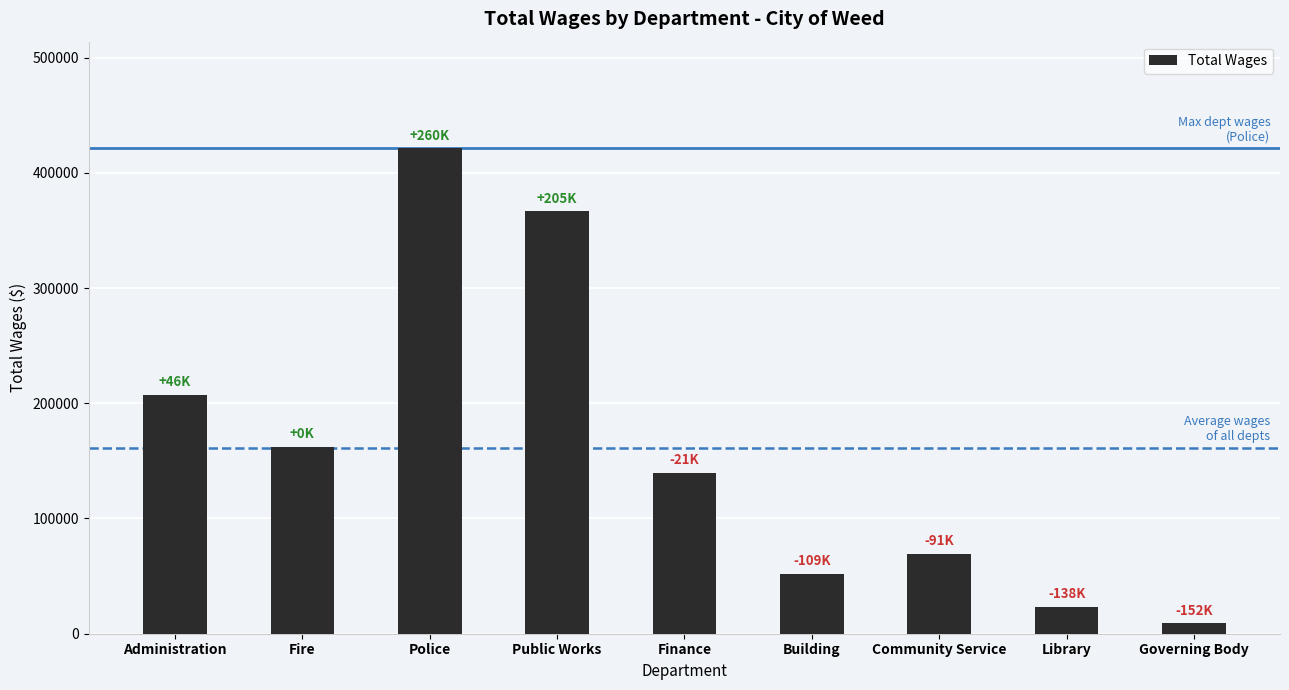

What is the value of the 9th bar from the left?

8925